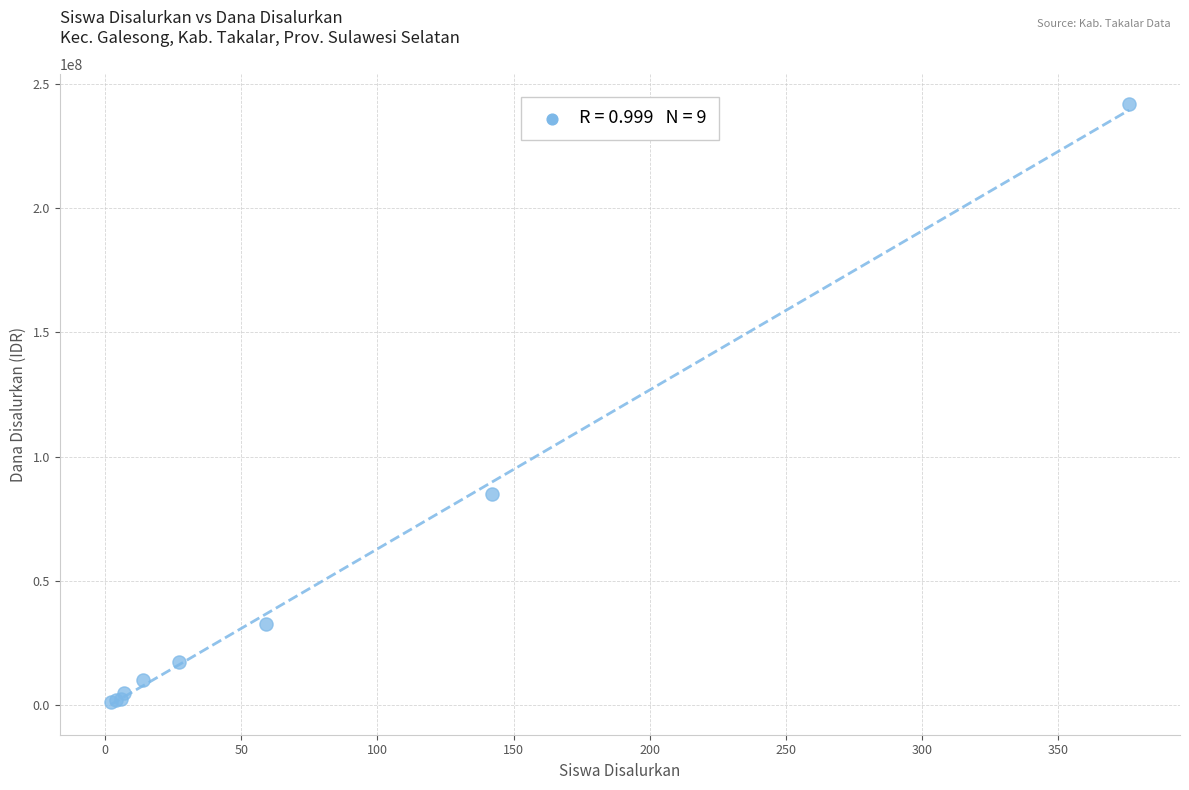

What Y value in the scatter plot is closest to 121500000?

84750000